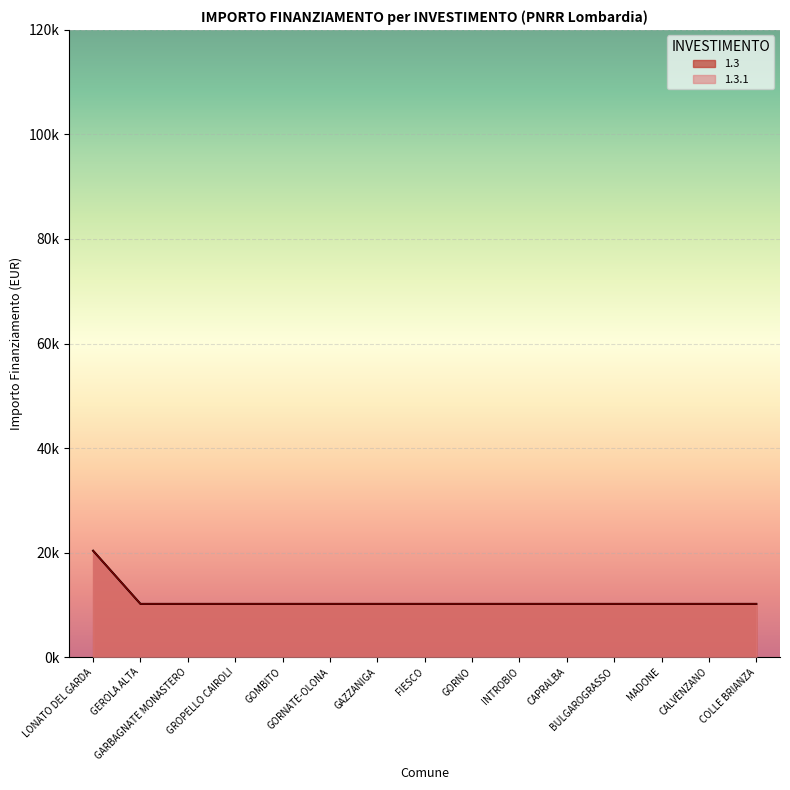

What is the value of the 1.3.1 point at the 8th from the left?

10172